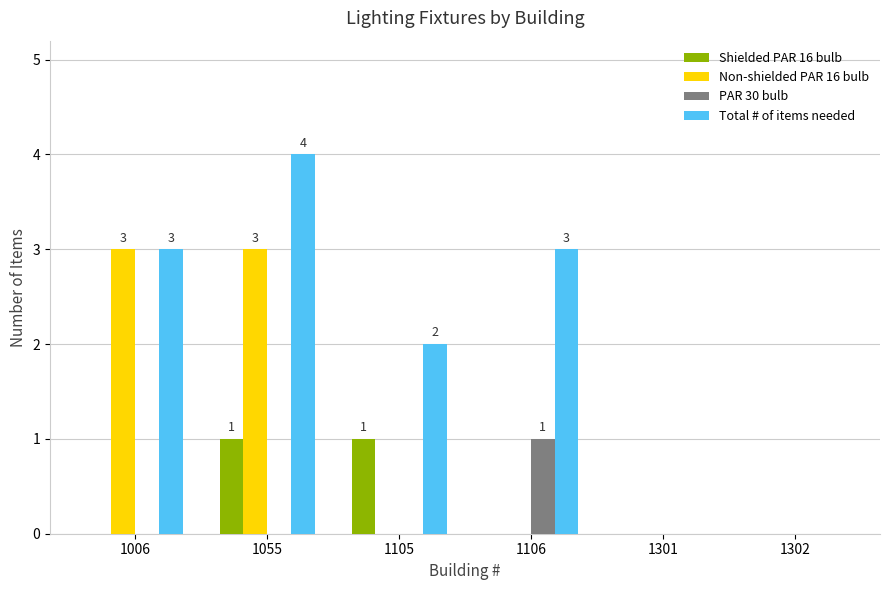

The value of PAR 30 bulb at 1301 is 0. True or false?

True